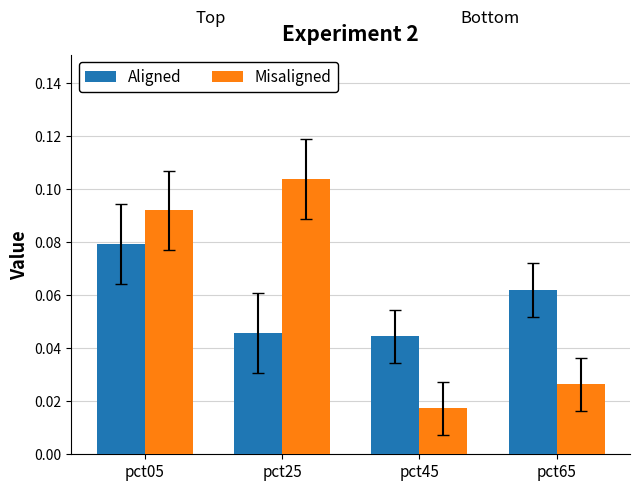

Rank the series by their maximum value, from highest to lowest.

Misaligned, Aligned